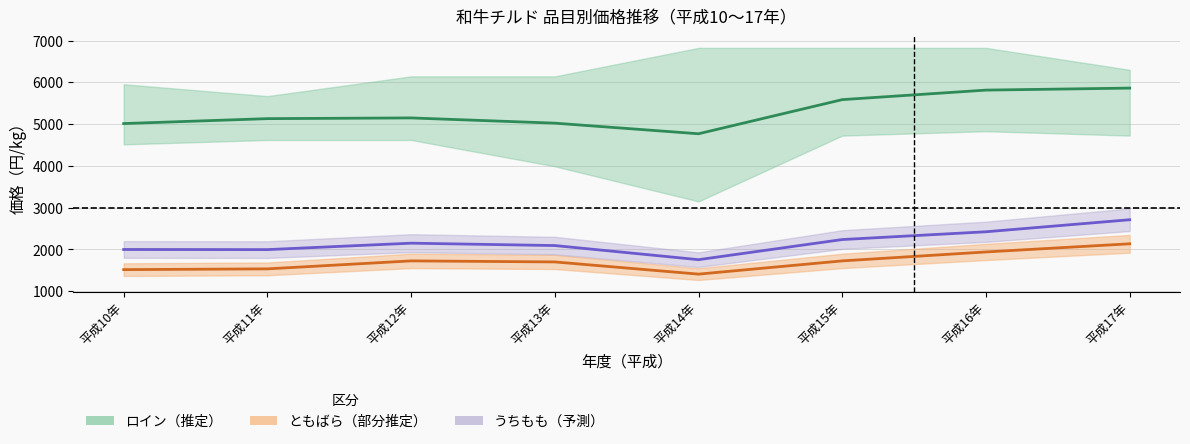

Is the value of 加重平均_ロイン at 平成11年 greater than the value of 加重平均_うちもも at 平成15年?

Yes